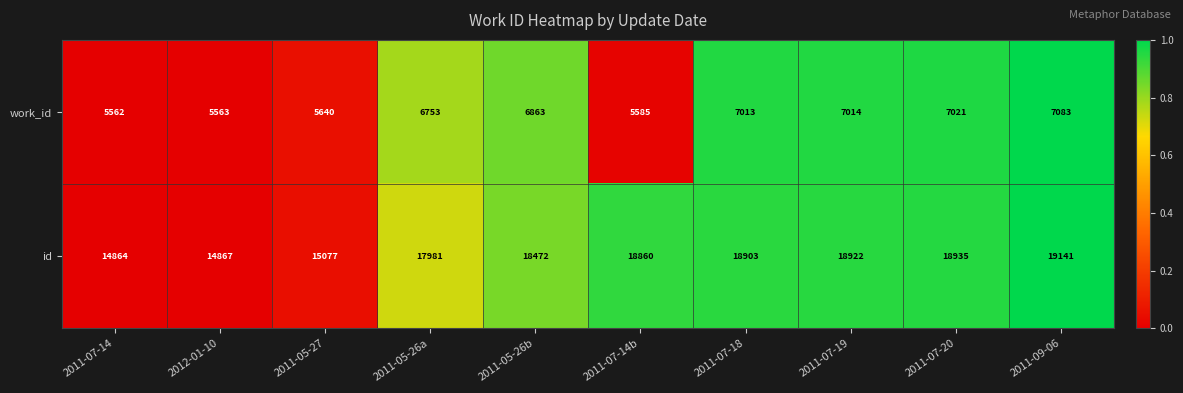

Reading left to right, what are all the values shown in this chart?

work_id: 2011-07-14=5562	2012-01-10=5563	2011-05-27=5640	2011-05-26a=6753	2011-05-26b=6863	2011-07-14b=5585	2011-07-18=7013	2011-07-19=7014	2011-07-20=7021	2011-09-06=7083
id: 2011-07-14=14864	2012-01-10=14867	2011-05-27=15077	2011-05-26a=17981	2011-05-26b=18472	2011-07-14b=18860	2011-07-18=18903	2011-07-19=18922	2011-07-20=18935	2011-09-06=19141